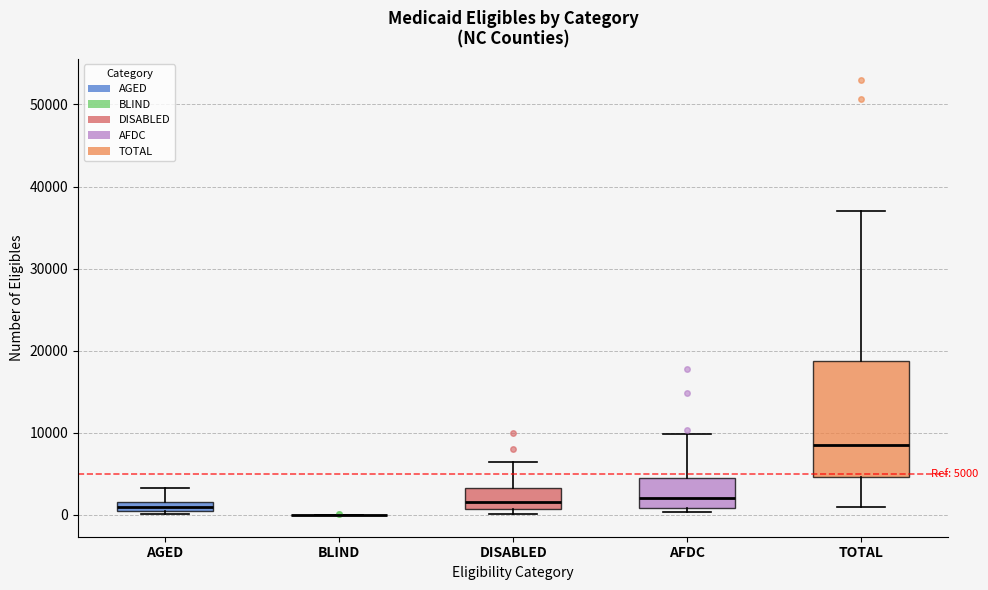

Which box is the tallest, from its lower edge to its upper edge?

TOTAL